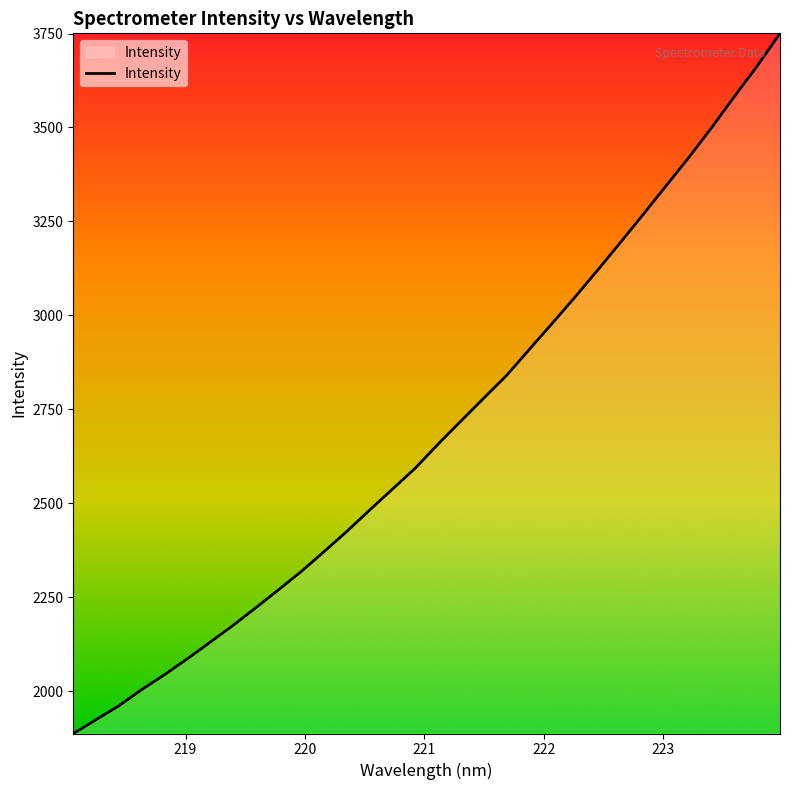

What is the minimum value shown in the chart?

1887.8